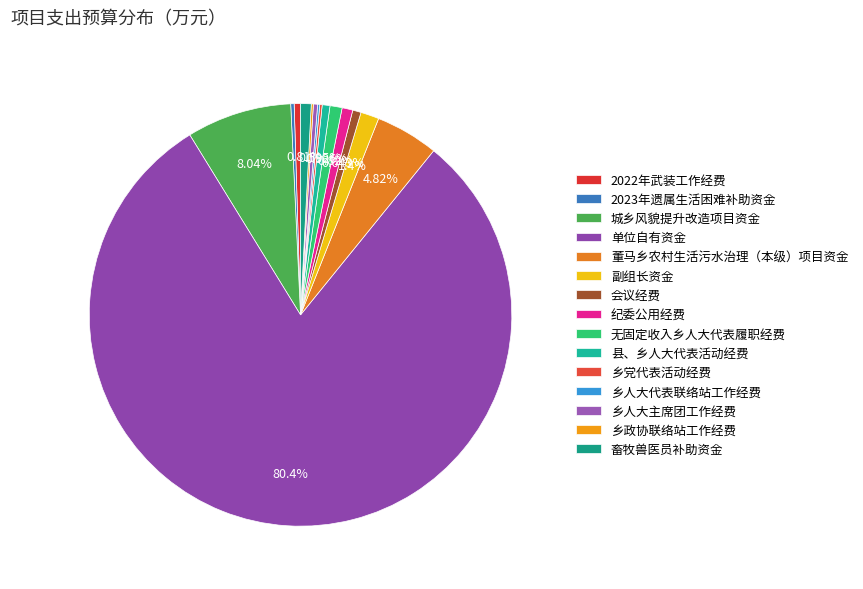

Which category has the biggest portion of the pie?

单位自有资金